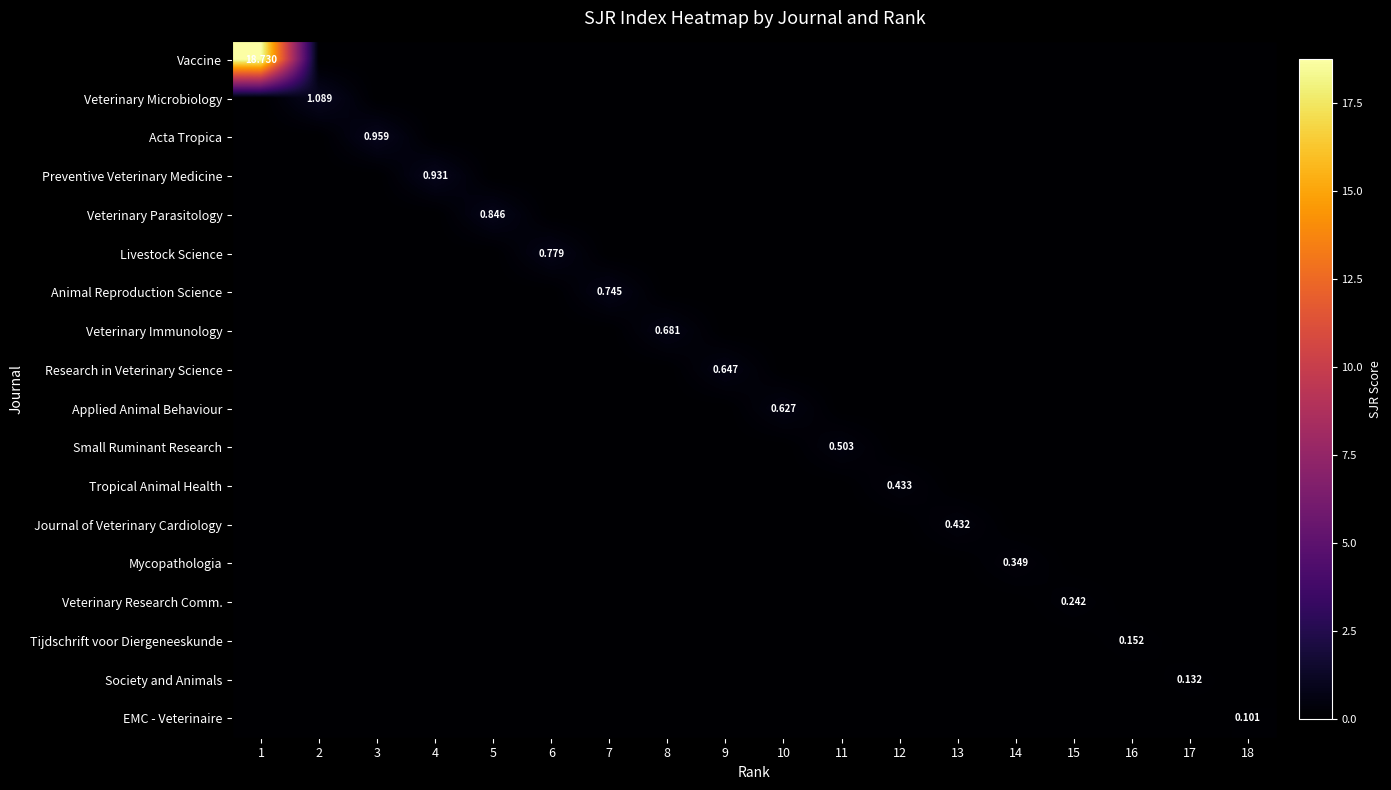

What is the difference between the highest and lowest values at 15?

0.2